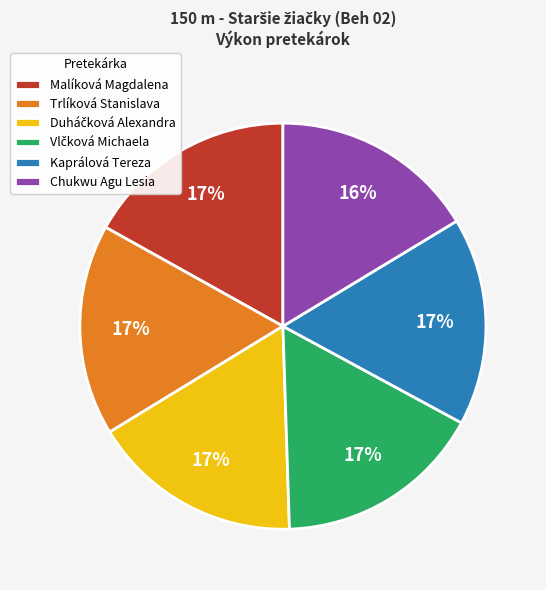

To the nearest percent, what percentage of the pie is Malíková Magdalena?

17%